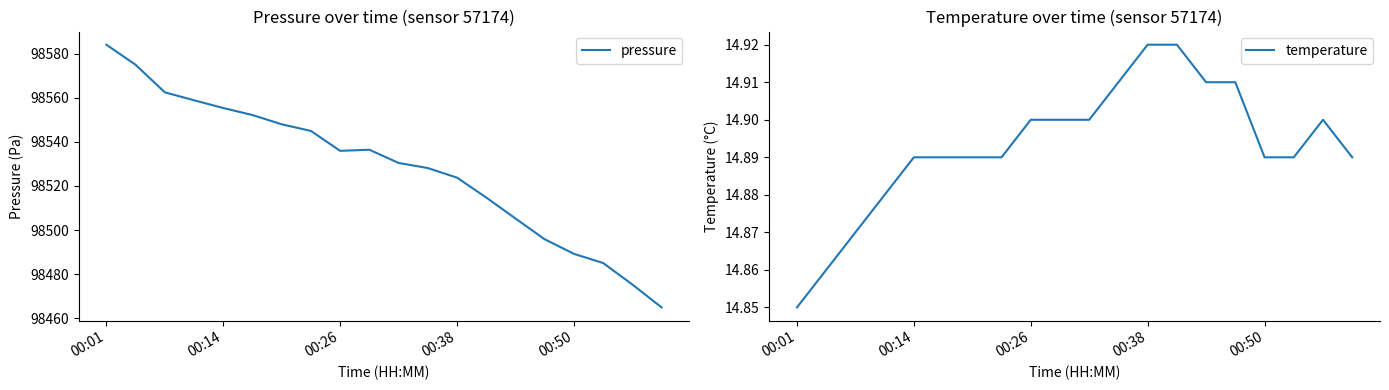

At which label does pressure reach its peak?

00:01